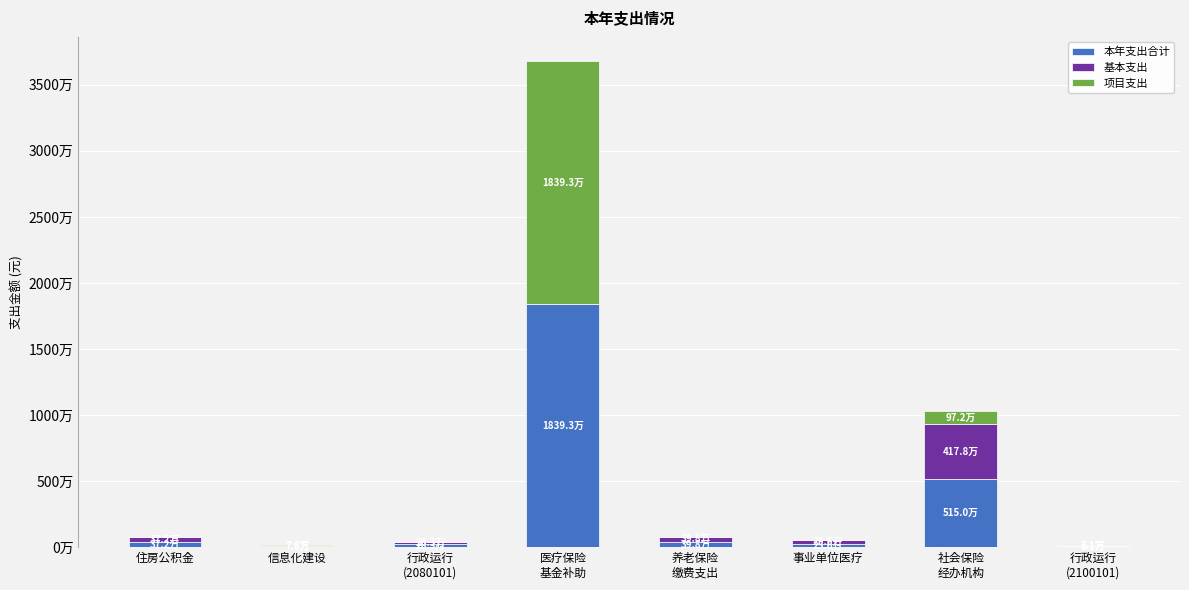

What is the label of the 2nd bar from the right?

社会保险
经办机构